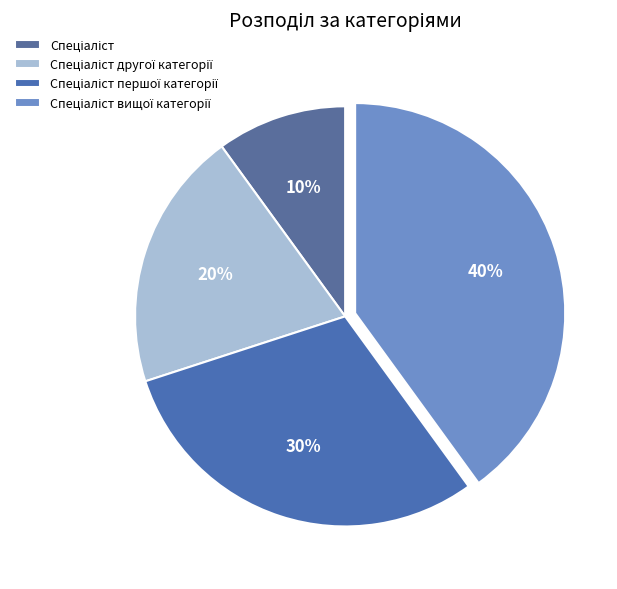

Is Спеціаліст першої категорії the majority of the pie?

No